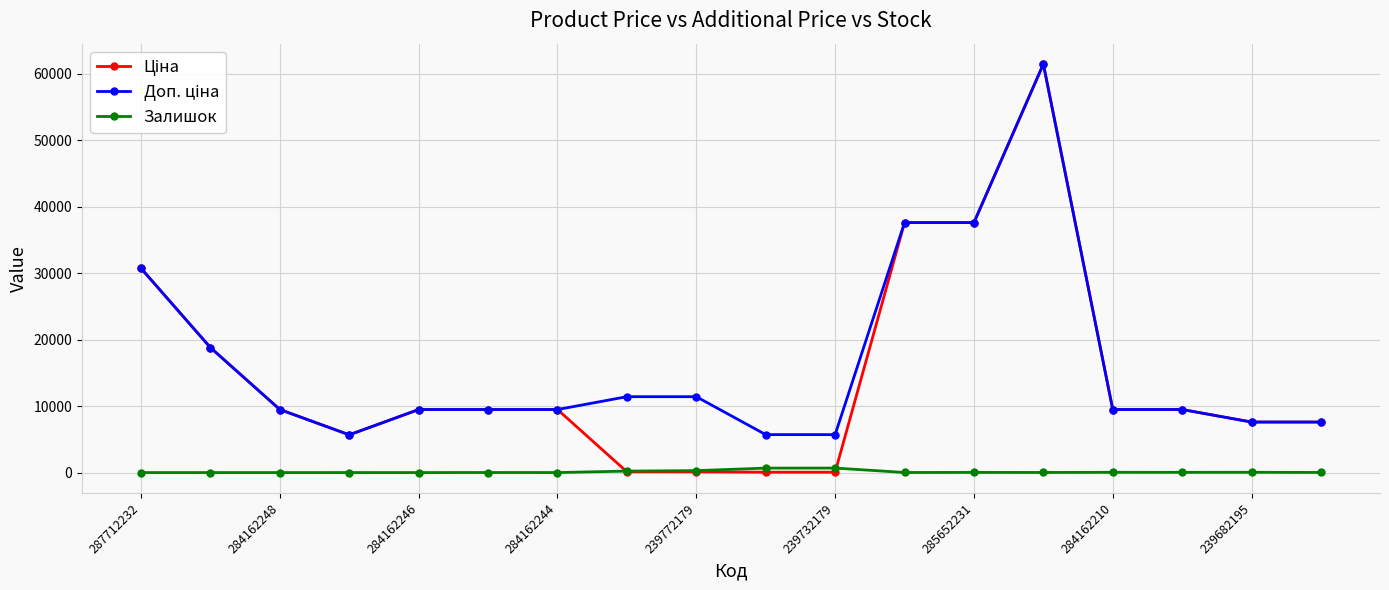

What is the maximum value shown in the chart?

61434.3